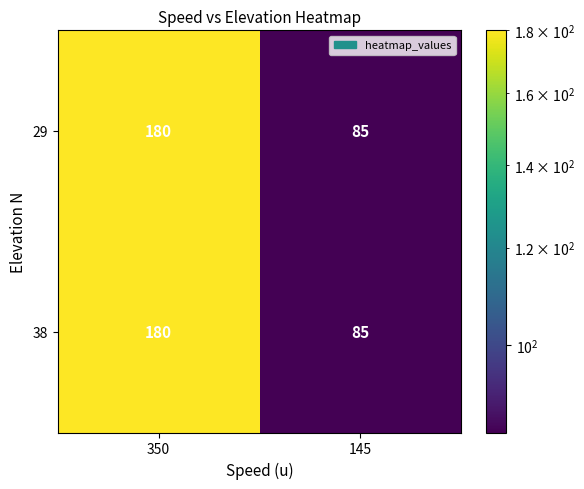

The value of 29 at 145 is 123. True or false?

False